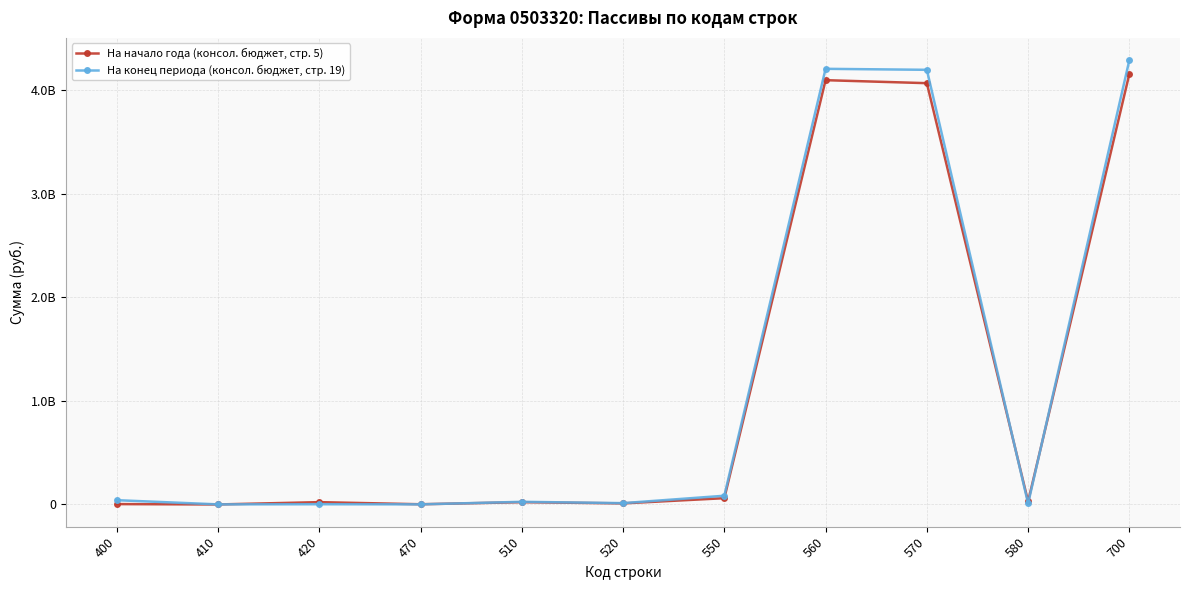

What are all the series names shown in the legend?

На начало года (консол. бюджет, стр. 5), На конец периода (консол. бюджет, стр. 19)